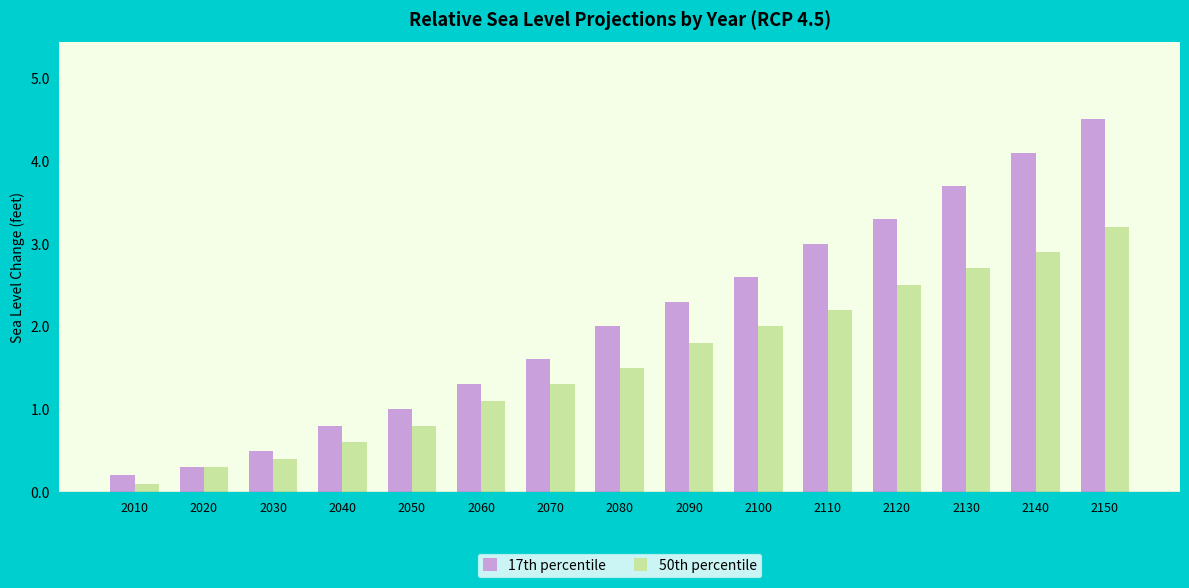

Is it true that 50th percentile equals 0.5 at 2080?

False